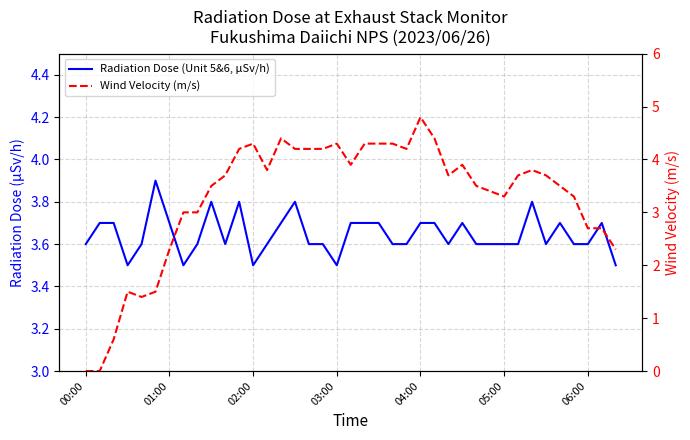

Is it true that Radiation Dose (Unit 5&6, μSv/h) equals 3.5 at 7?

True